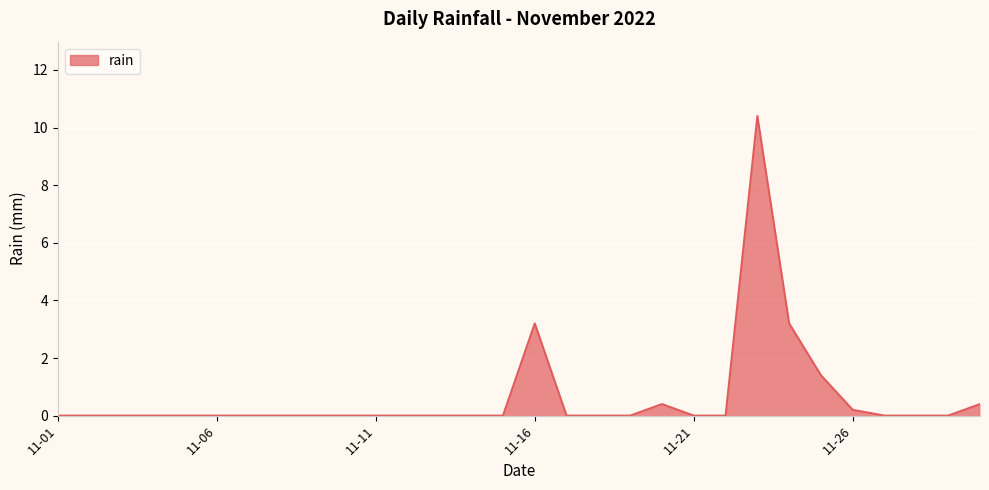

What is the difference between the second highest and minimum values?

3.2